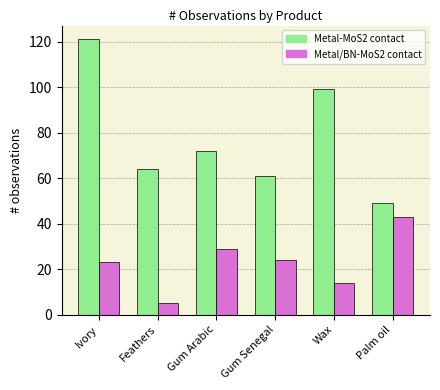

Read the Metal/BN-MoS2 contact value at Palm oil.

43